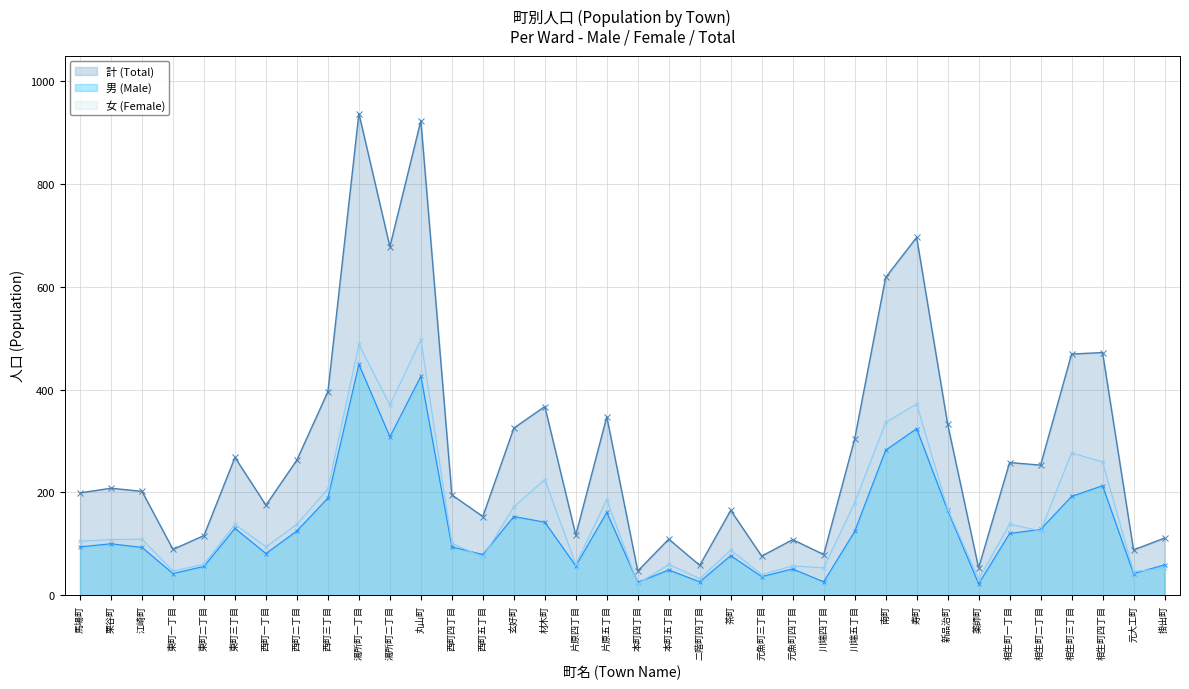

What is the label of the 17th point from the left?

片原四丁目